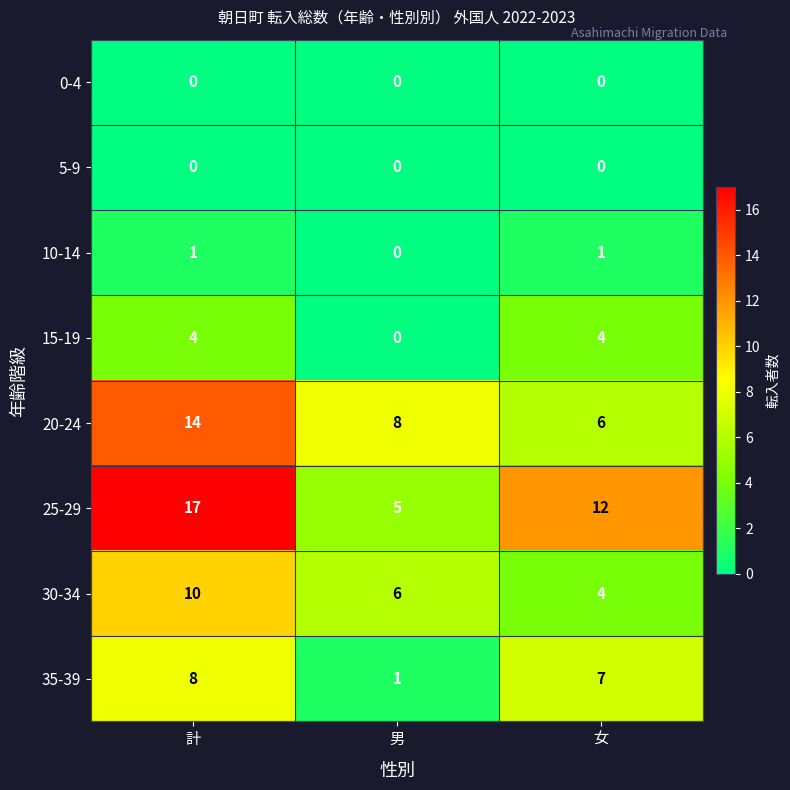

Reading left to right, transcribe all the data shown in this chart.

0-4: 0	0	0
5-9: 0	0	0
10-14: 1	0	1
15-19: 4	0	4
20-24: 14	8	6
25-29: 17	5	12
30-34: 10	6	4
35-39: 8	1	7